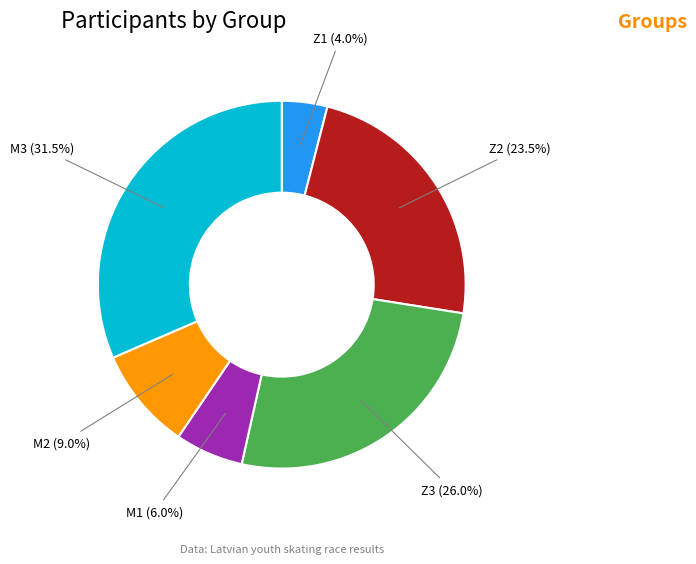

Is there a majority slice in this chart?

No